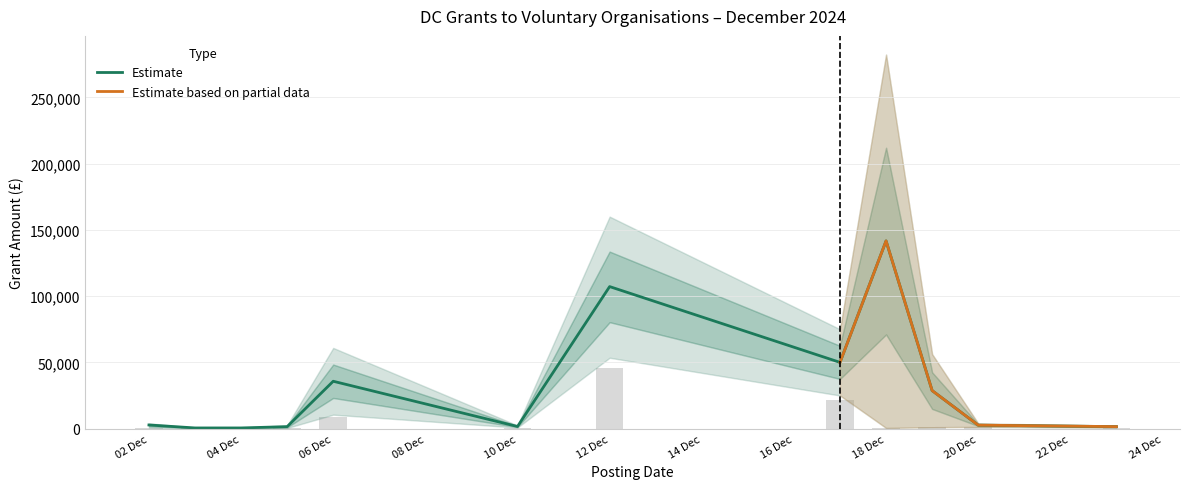

At which label does Daily Low reach its peak?

12 Dec